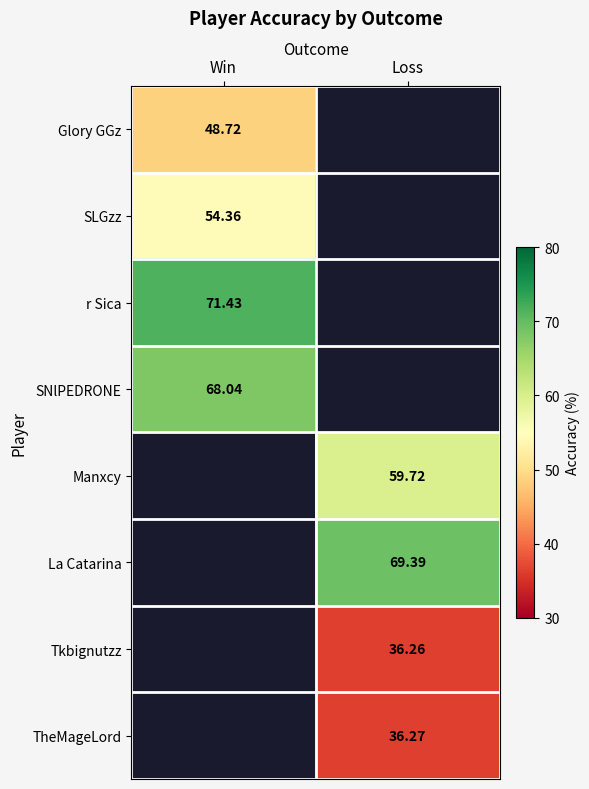

How many series are shown in this chart?

8